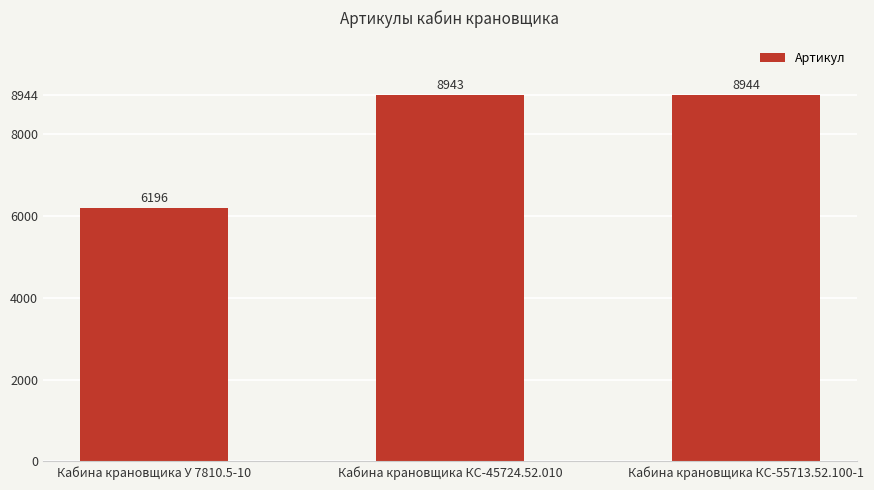

Reading left to right, what are all the values shown in this chart?

6196	8943	8944